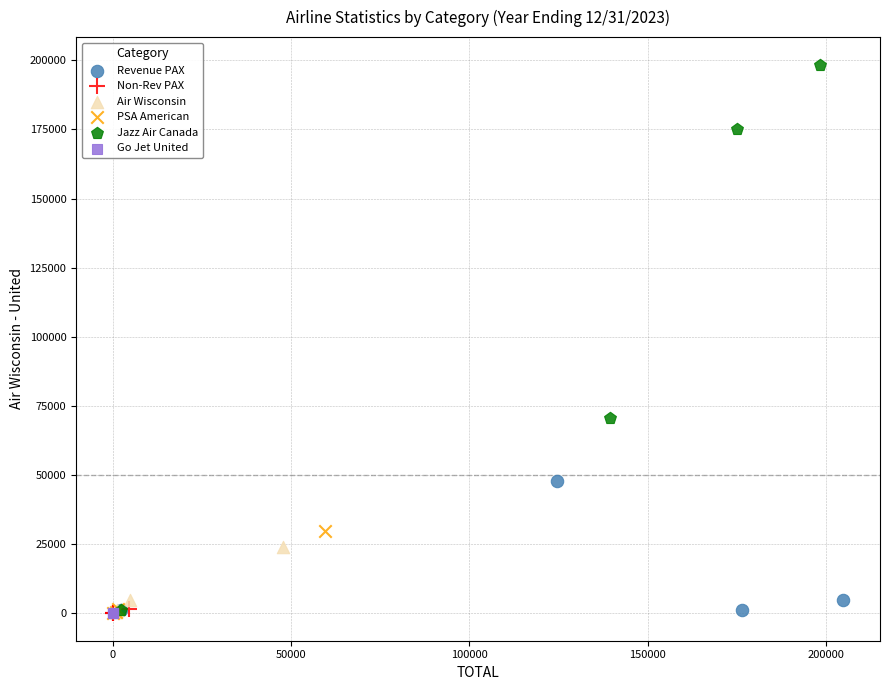

Which series contains the highest Y value?

Jazz Air Canada